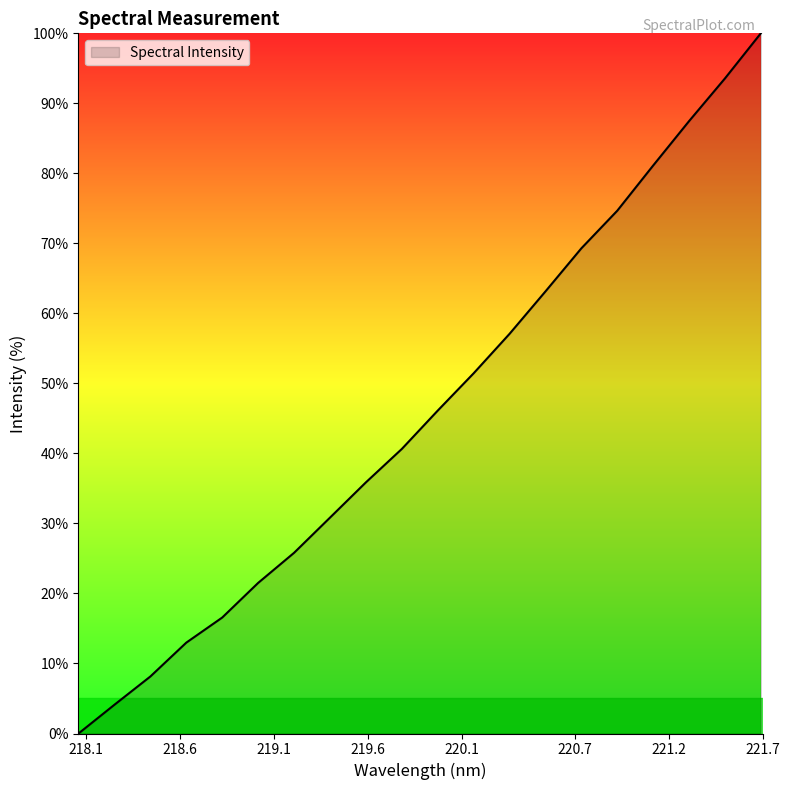

What is the greatest value displayed?

100.0